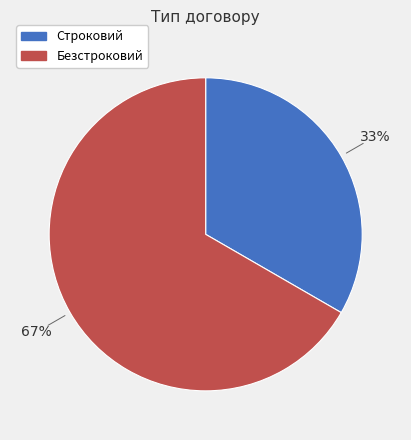

True or false: Безстроковий accounts for 81% of the total.

False